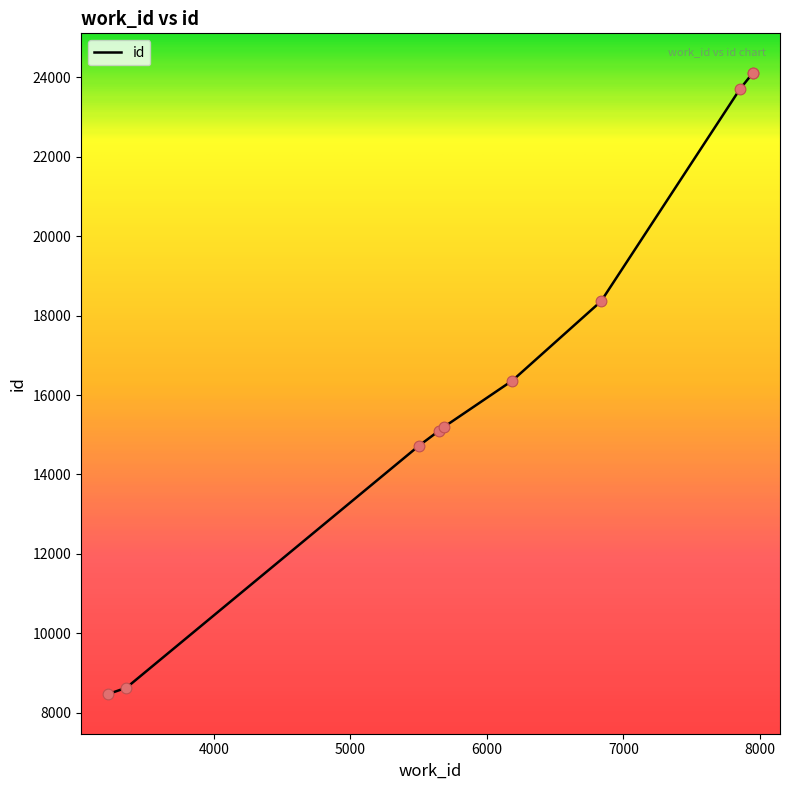

What is the change in value from 3228 to 5500?

+6241